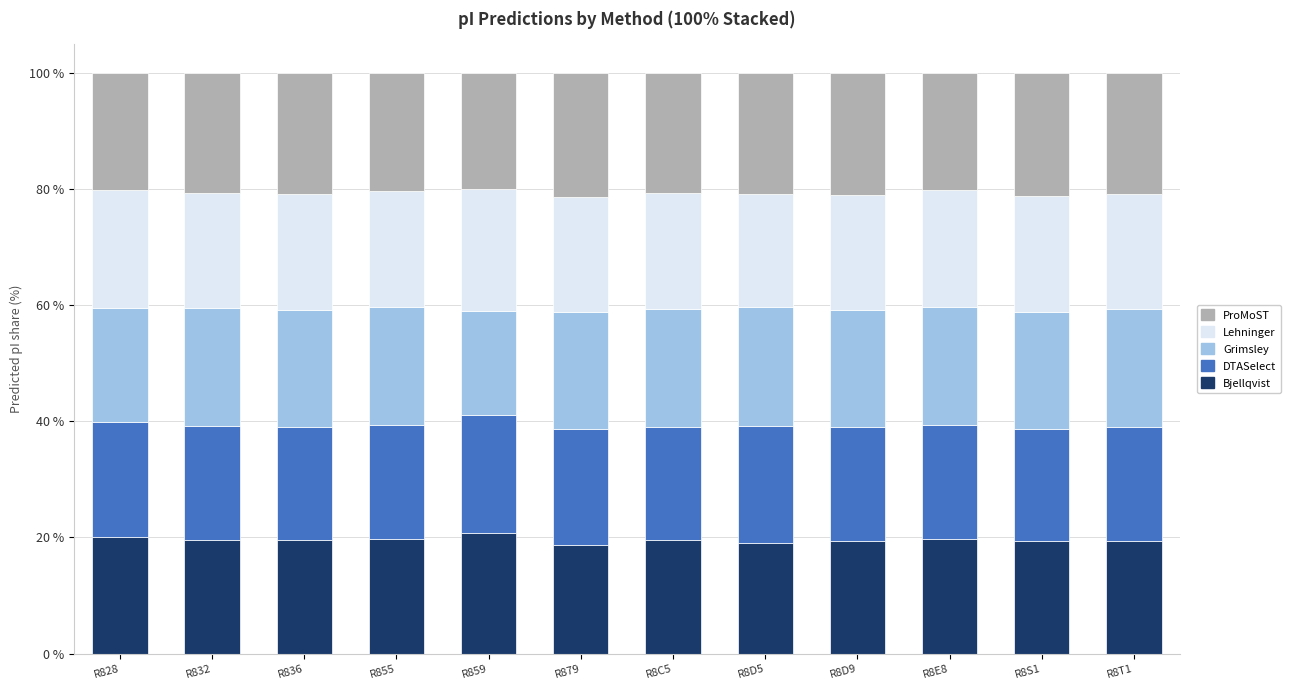

Does the chart contain any negative values?

No